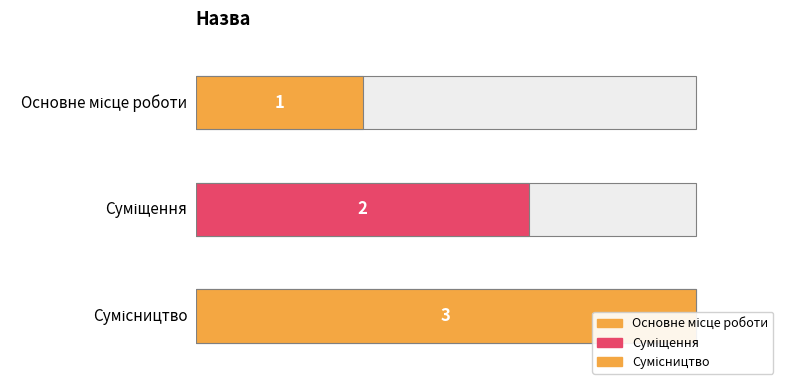

True or false: the data shows 0 at Основне місце роботи.

False